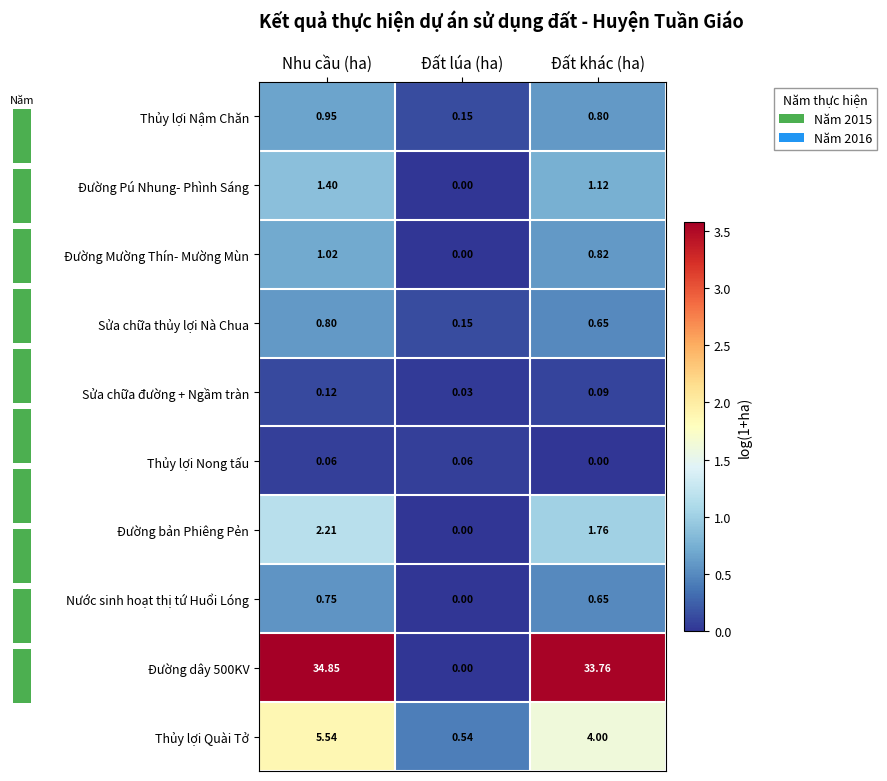

Between Nhu cầu (ha) and Đất khác (ha), which is larger?

Nhu cầu (ha)